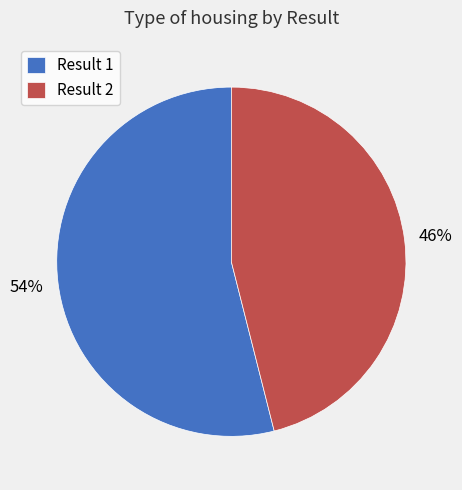

To the nearest percent, what is the difference between the largest and smallest slice percentages?

8%